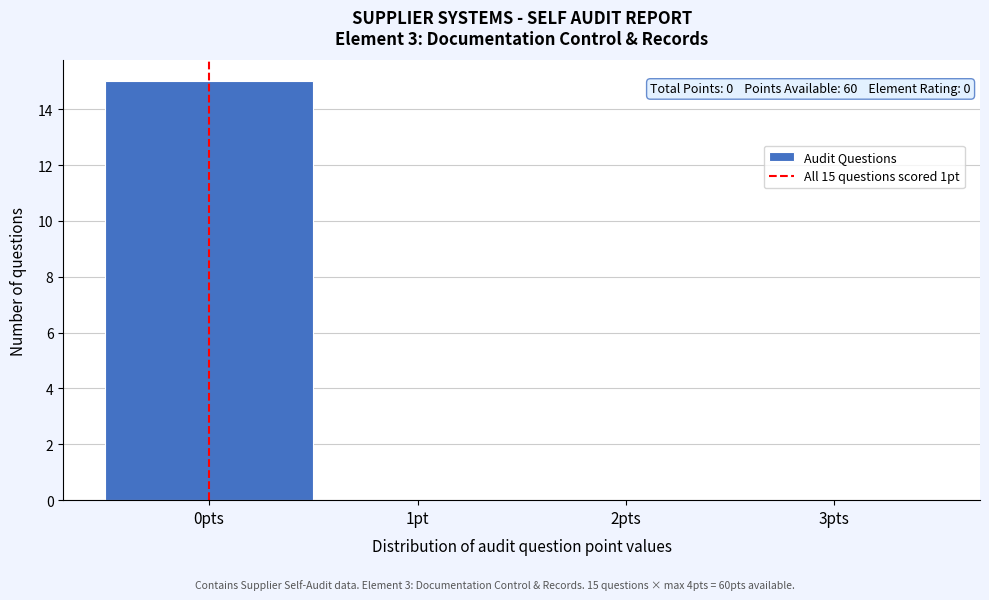

Reading right to left, list all the values displayed in this chart.

3pts=0	2pts=0	1pt=0	0pts=15